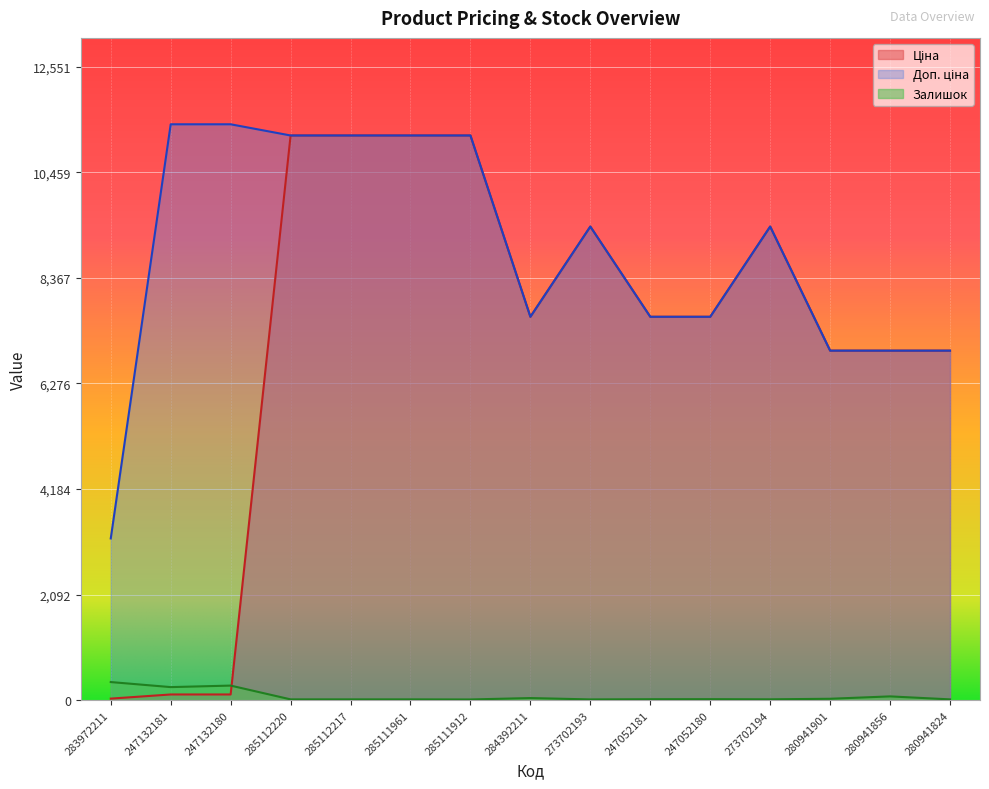

Where is the first local minimum for Залишок?

247132181